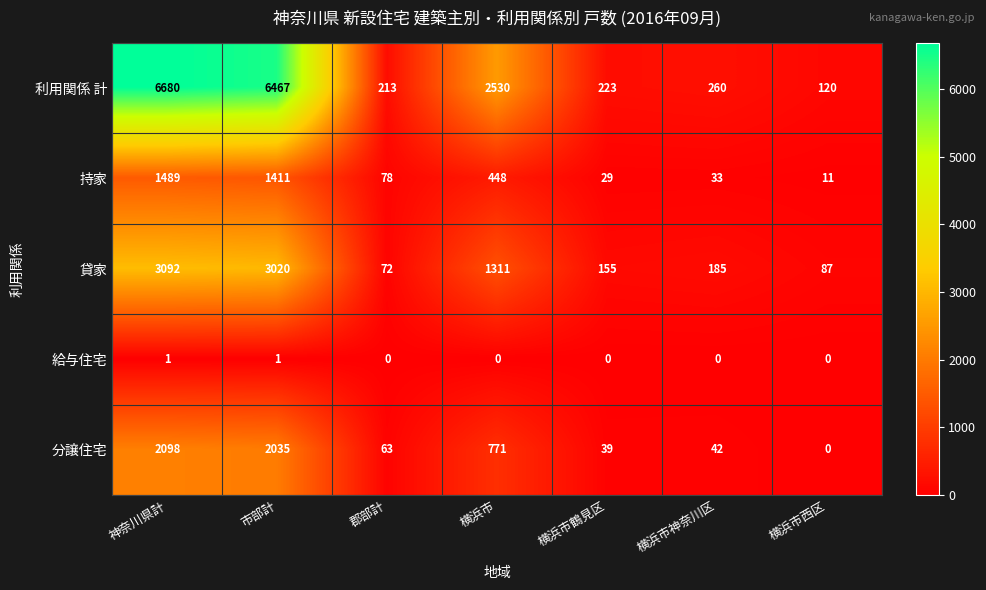

What is the sum of all 持家 values?

3499